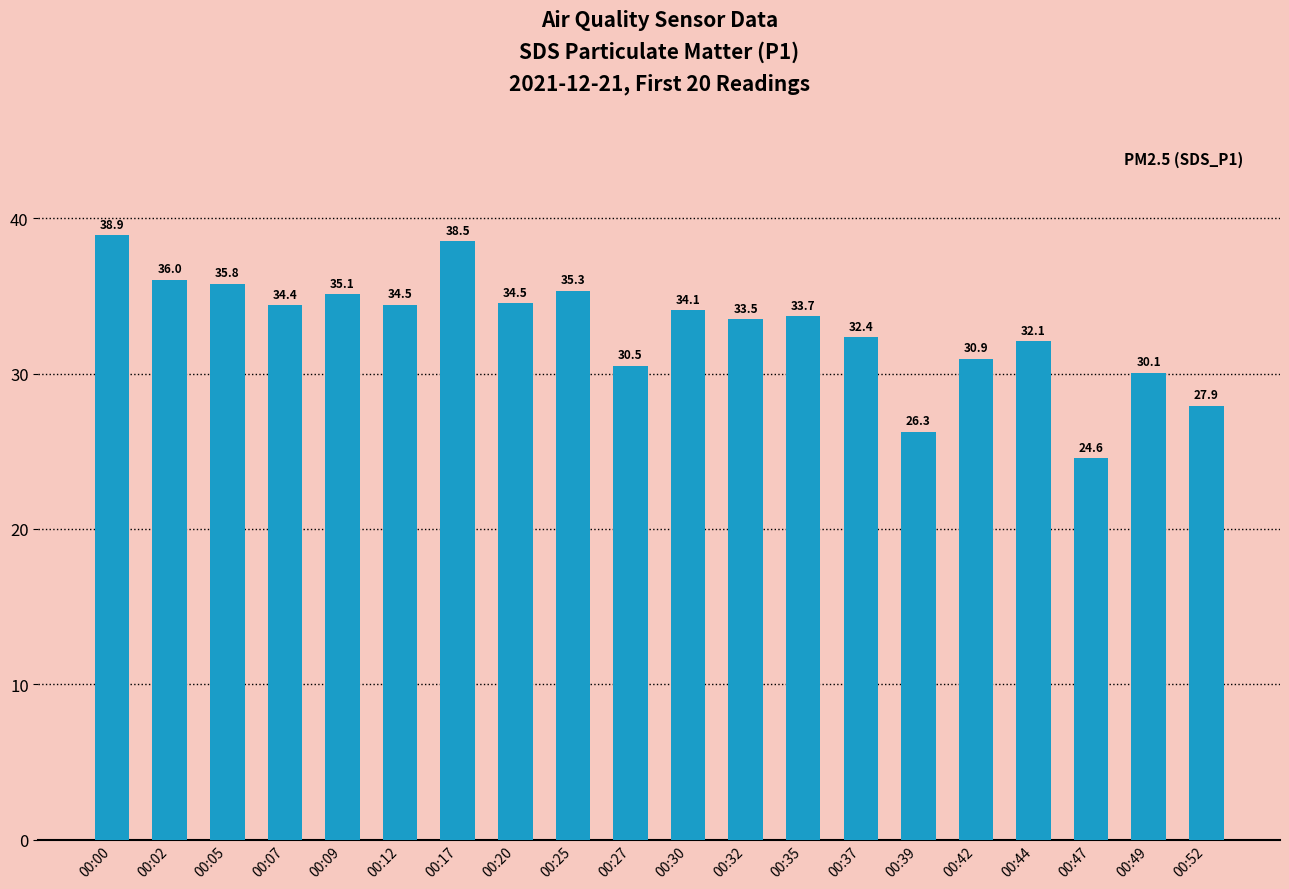

What is the sum of the values at 00:39 and 00:42?

57.2